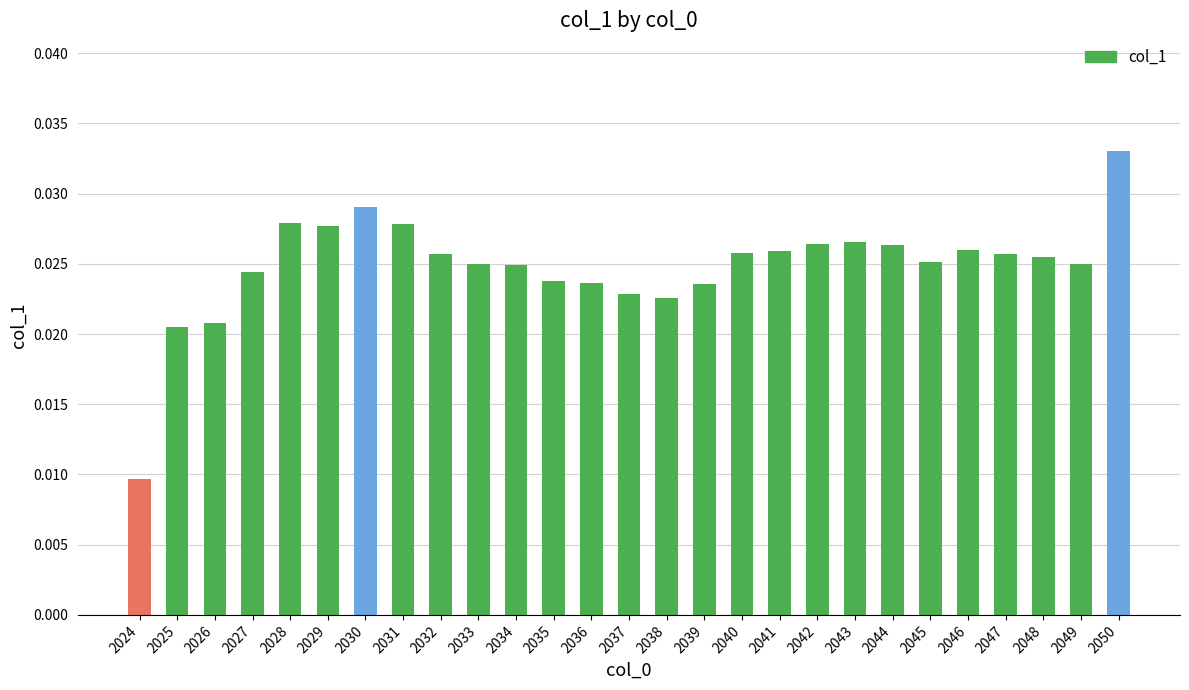

What is the sum of all values?

0.7